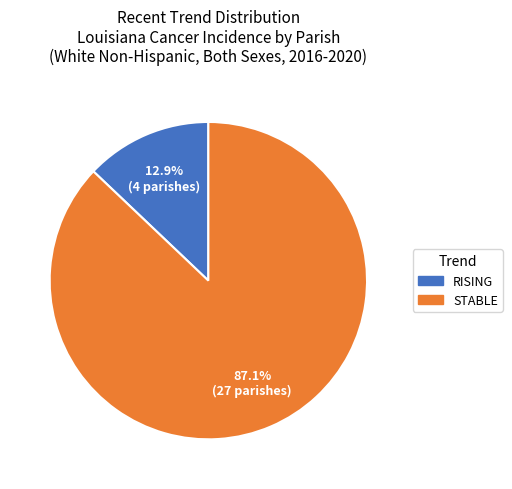

Does any single category account for the majority?

Yes